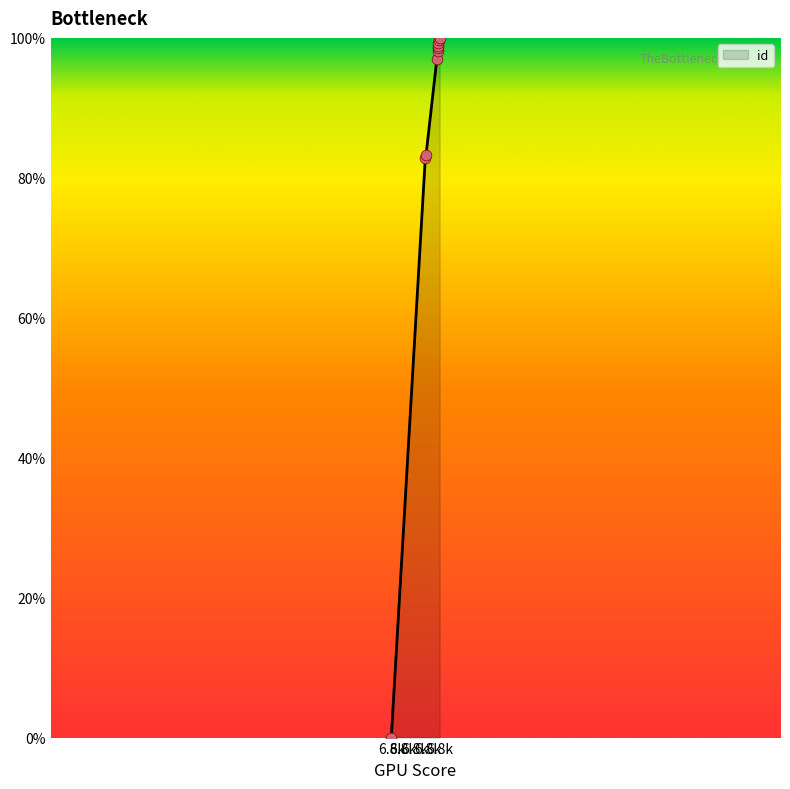

Which has a higher value, 6887 or 6868?

6887